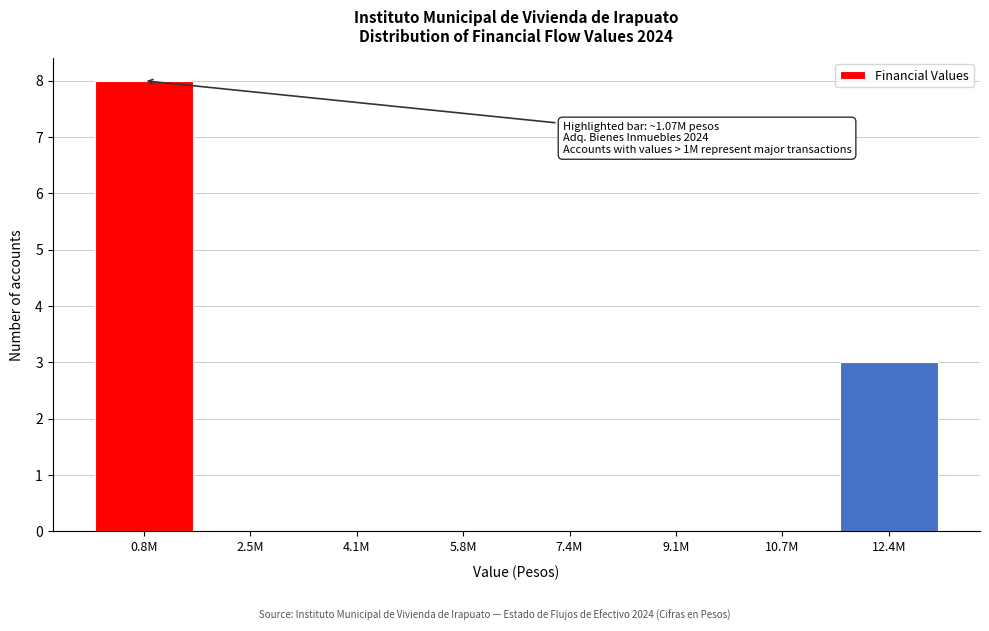

Reading left to right, list all the values displayed in this chart.

0.8M=8	2.5M=0	4.1M=0	5.8M=0	7.4M=0	9.1M=0	10.7M=0	12.4M=3